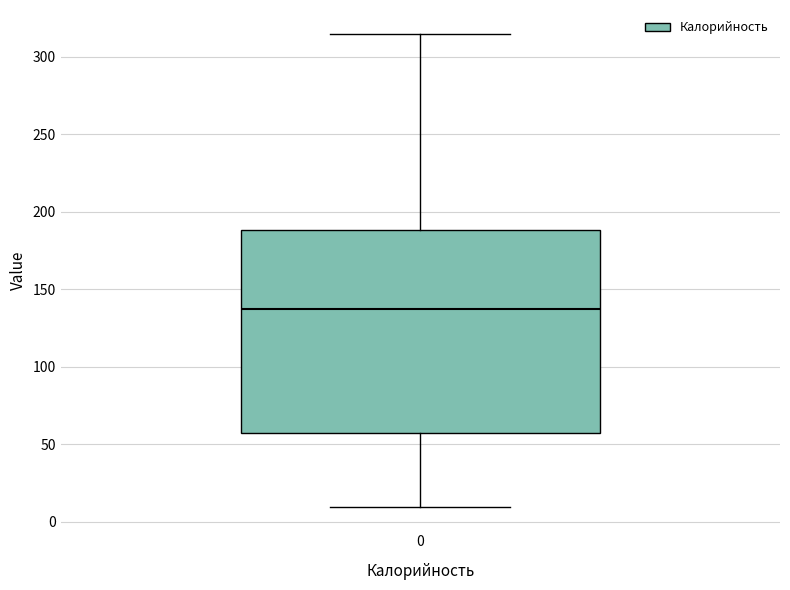

Where is the lower edge of the box at x = 0 on the y-axis? The values are not printed on the chart, so give them approximately, as read against the axis.

55